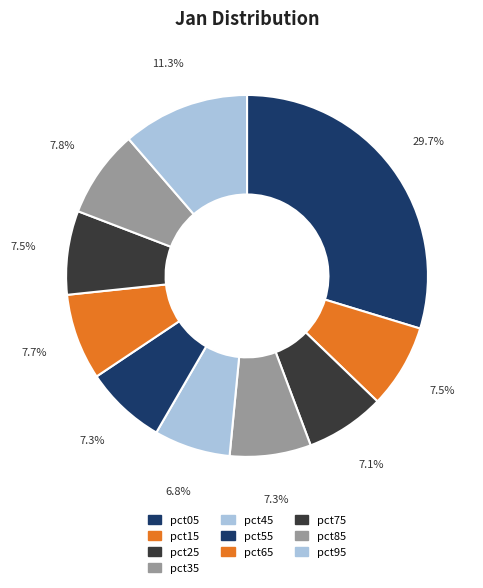

Is the sum of pct85 and pct15 greater than half?

No